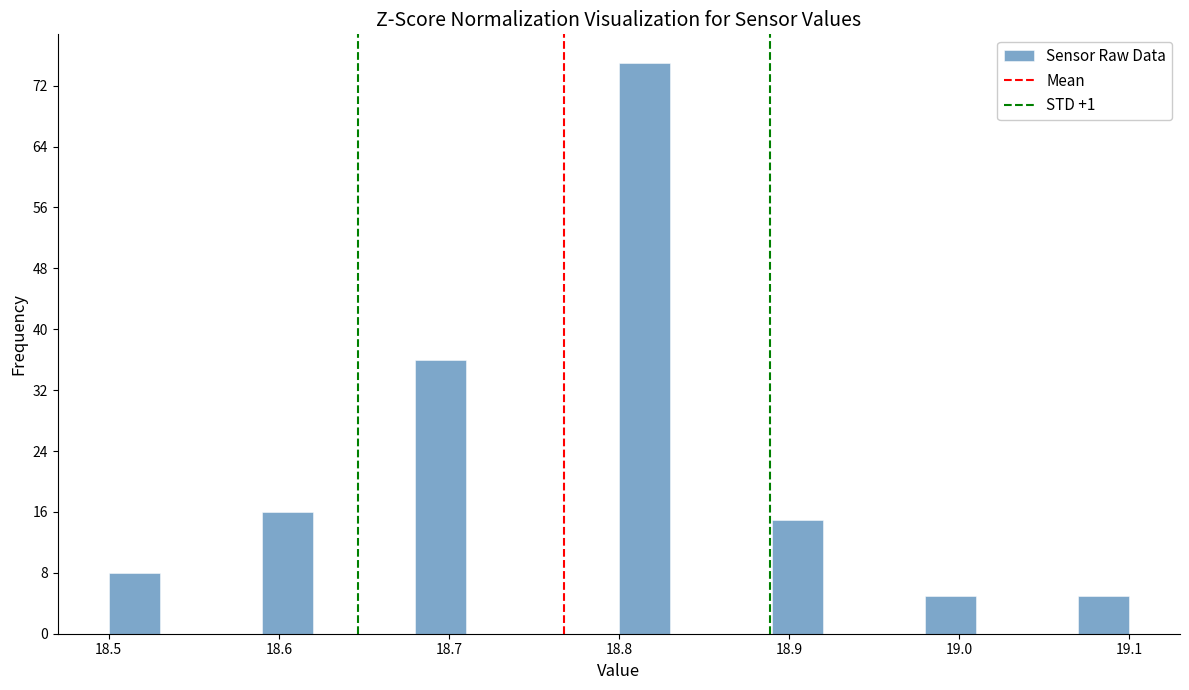

Around what value on the x-axis is the tallest bar? Give the approximate position of its centre, as read against the axis.

18.82